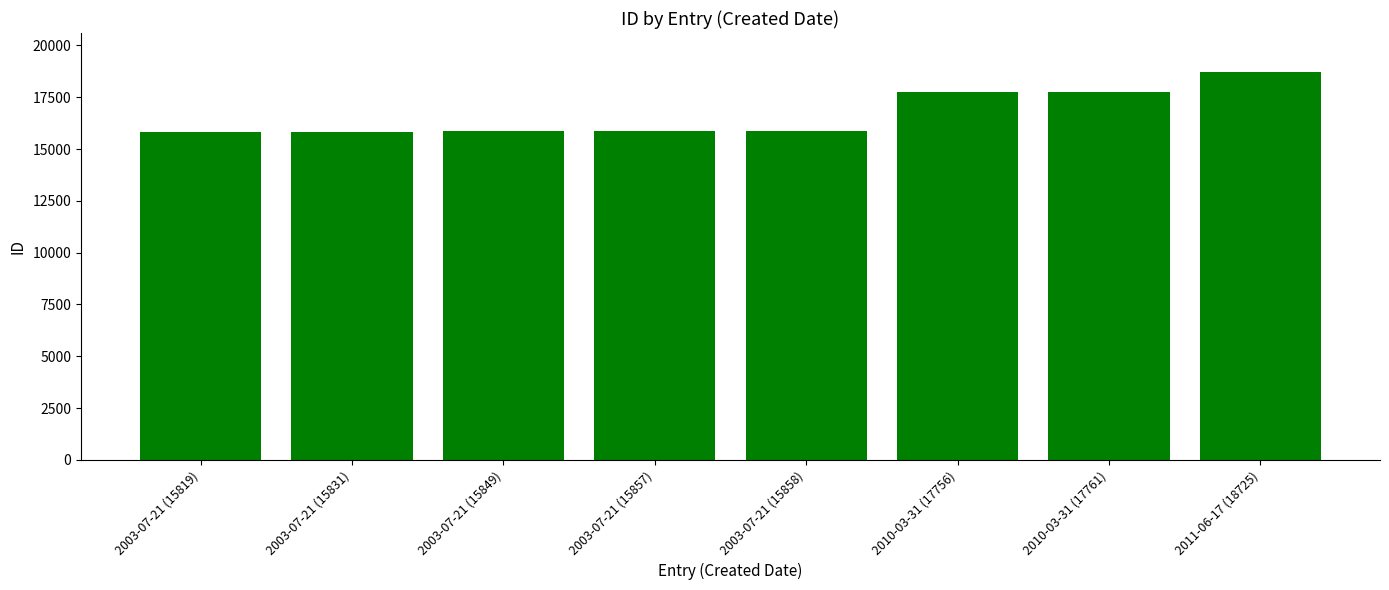

What is the value of the 5th bar from the left?

15858